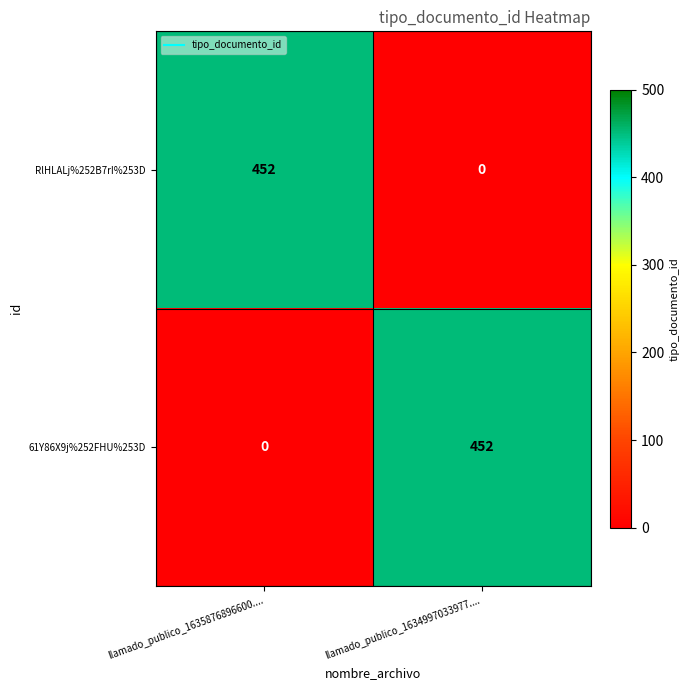

Rank the series at llamado_publico_1634997033977.... from lowest to highest value.

RlHLALj%252B7rI%253D, 61Y86X9j%252FHU%253D